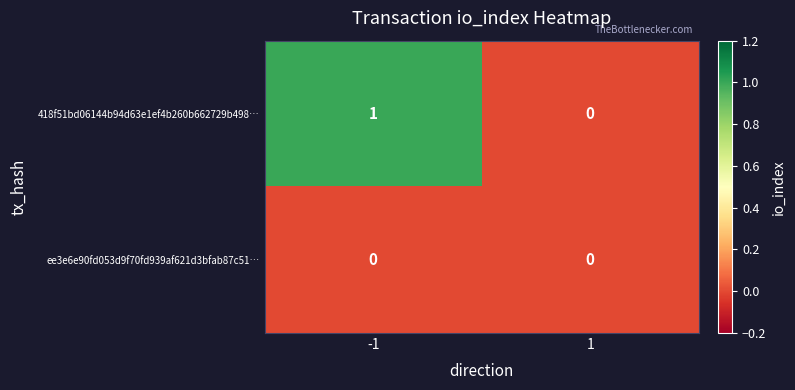

At -1, list the series in order from smallest to largest.

ee3e6e90fd053d9f70fd939af621d3bfab87c51…, 418f51bd06144b94d63e1ef4b260b662729b498…